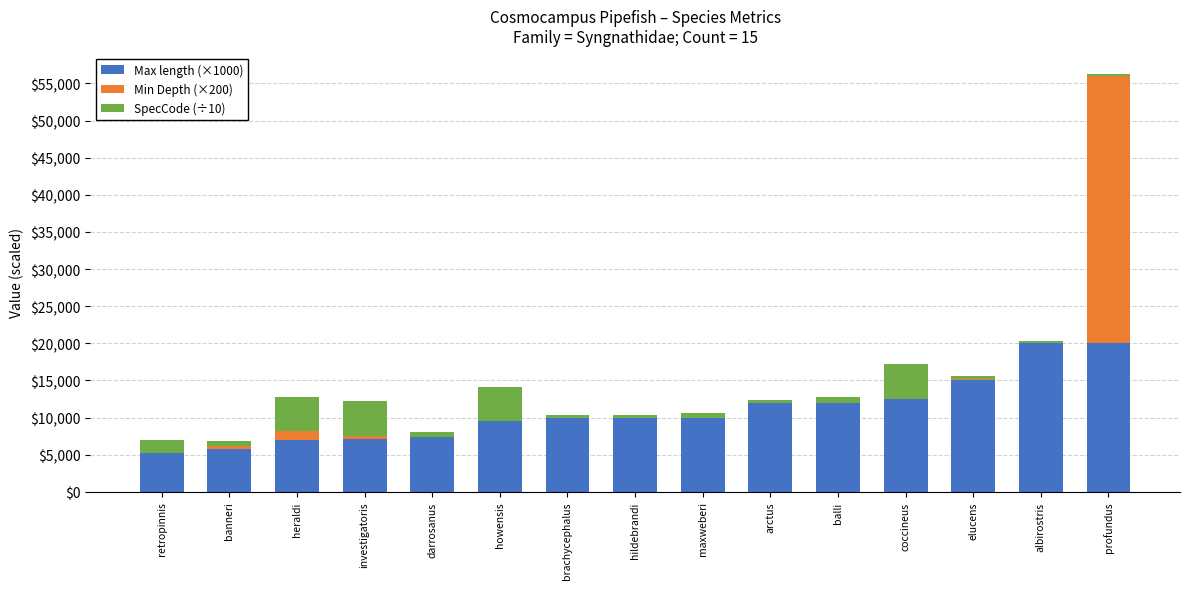

The value of Max length (×1000) at balli is 20247. True or false?

False